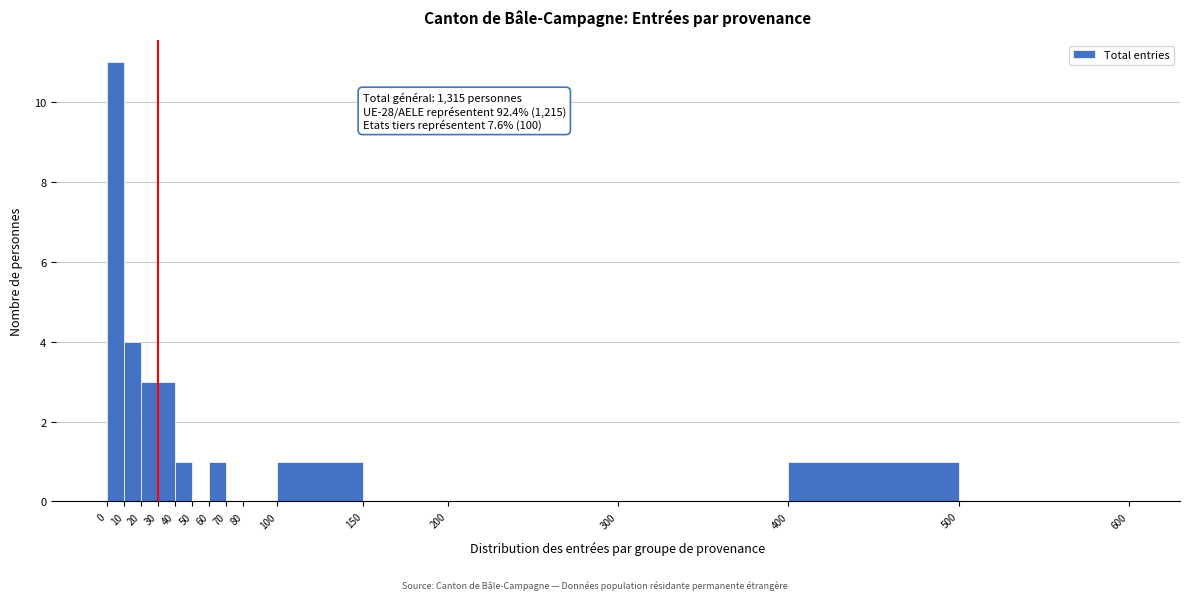

Which range on the x-axis has the tallest bar?

0 to 10